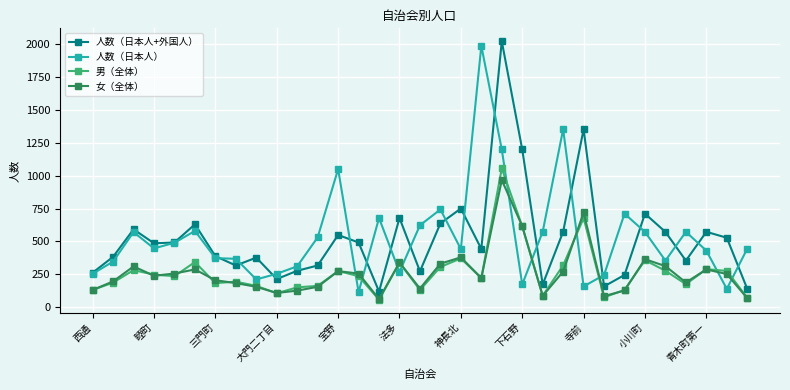

True or false: 人数（日本人+外国人） and 男（全体） intersect in this chart.

False